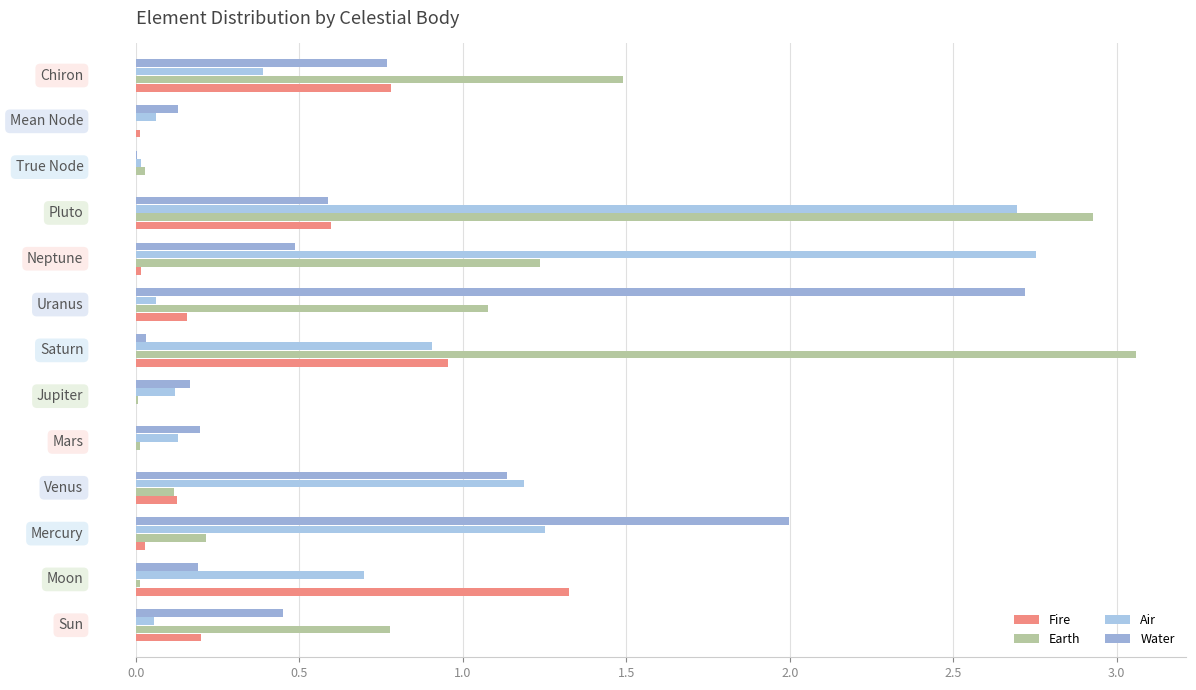

How many series are shown in this chart?

4